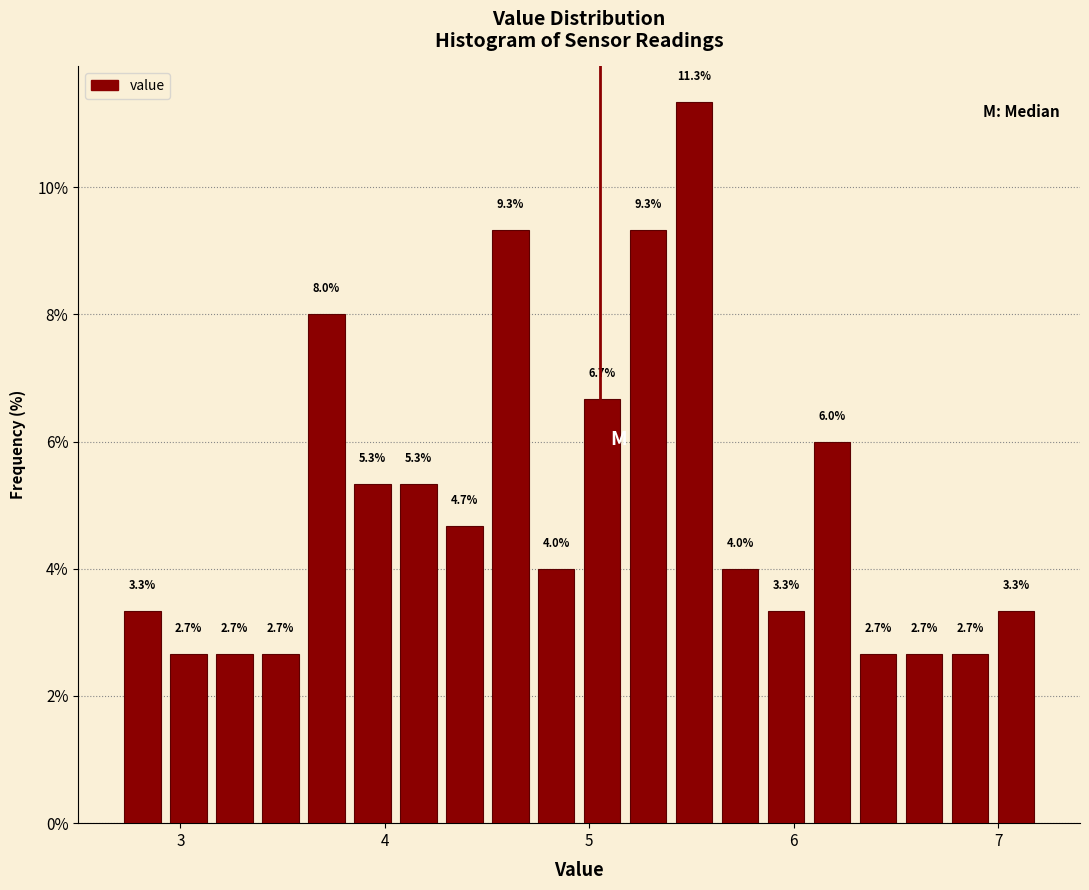

Read against the x-axis, roughly where is the centre of the tallest bar?

5.5